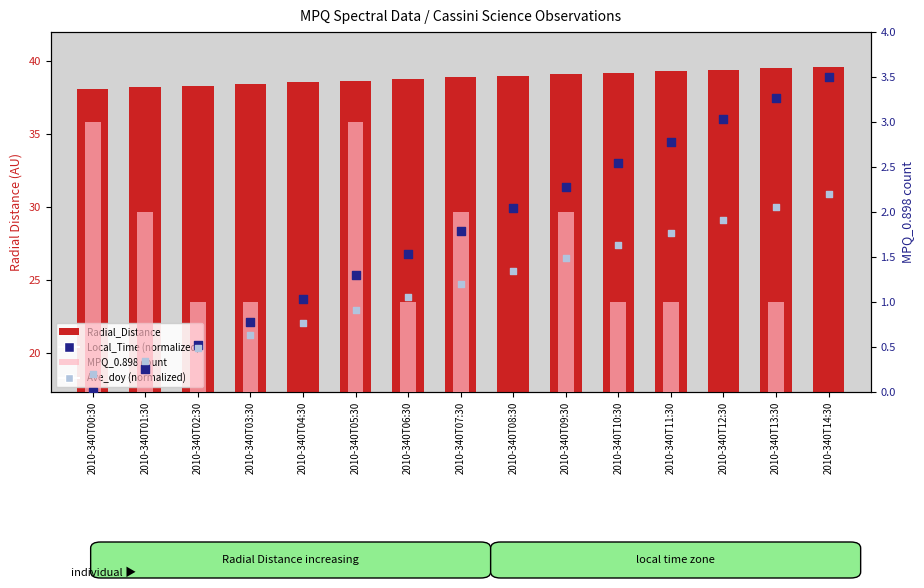

Which series has the largest Y range (max minus min)?

Local_Time (norm)